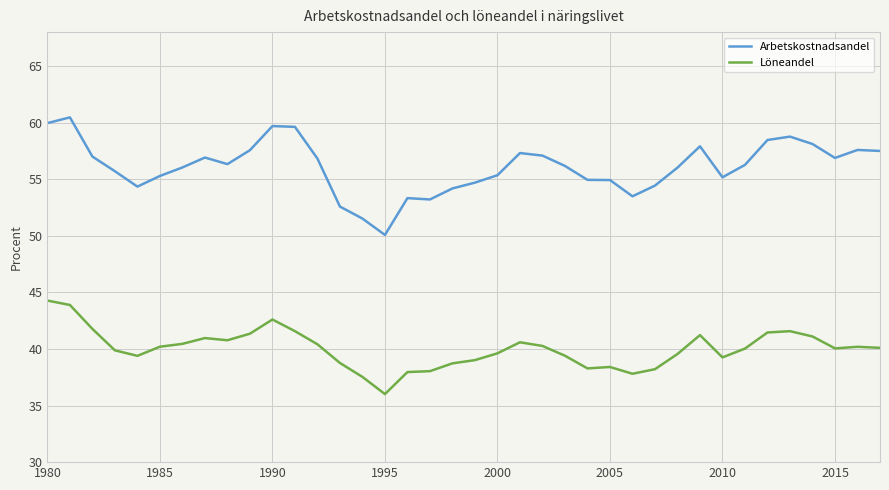

Is this an area chart (filled region under the line)?

No